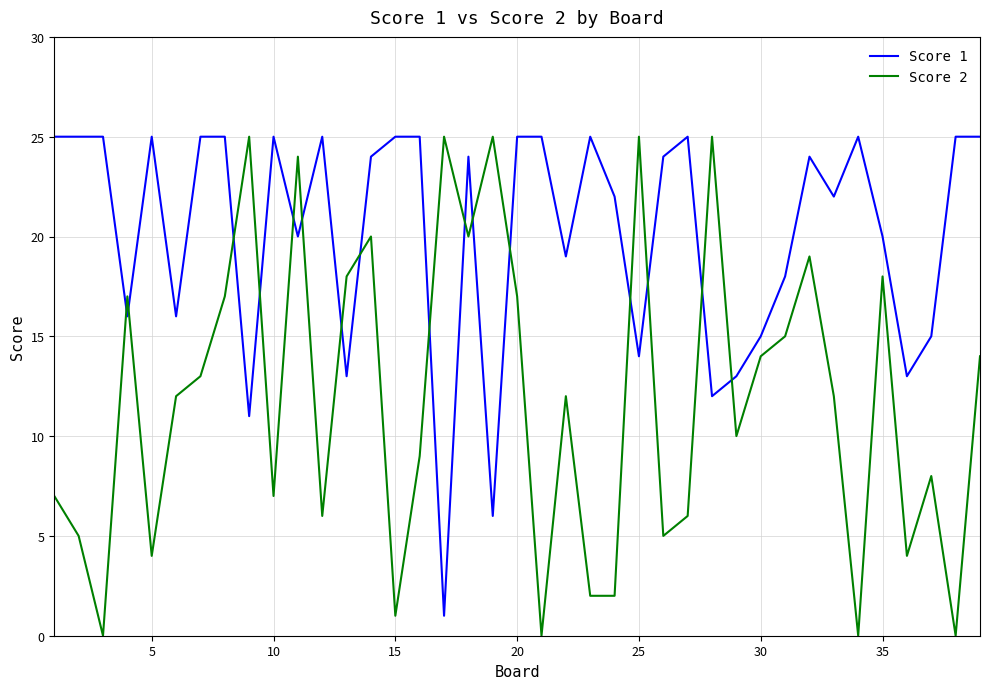

Which series has the largest total across all categories?

Score 1